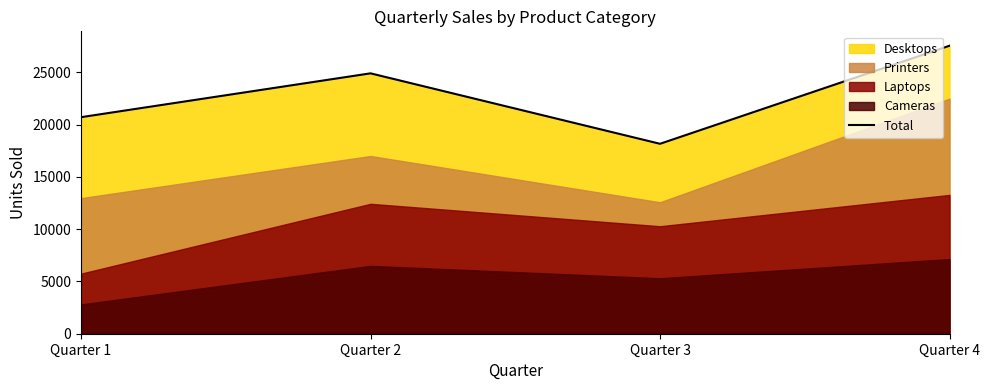

What is the ratio of the value at Quarter 2 to the value at Quarter 3?

1.4